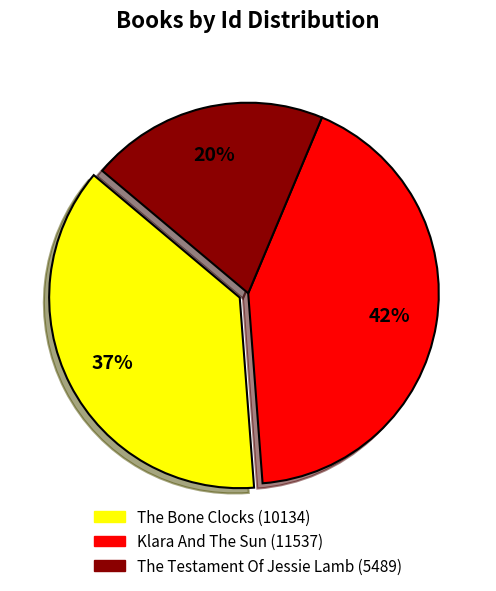

Approximately how many times larger is the value at The Testament Of Jessie Lamb compared to Klara And The Sun?

0.5